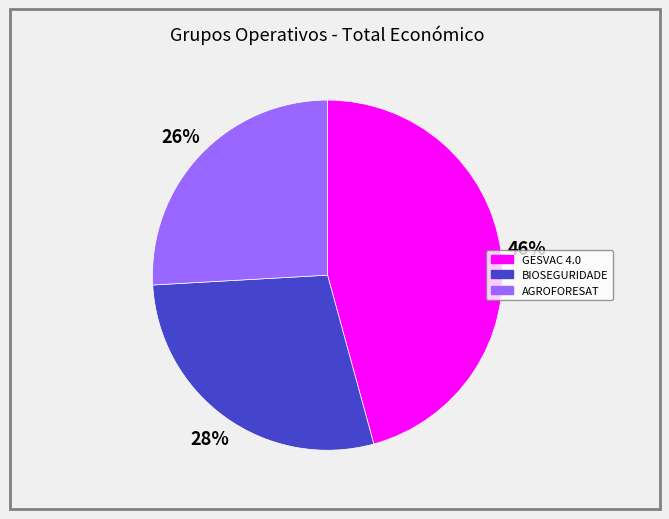

Combined, do BIOSEGURIDADE and AGROFORESAT account for over 50%?

Yes